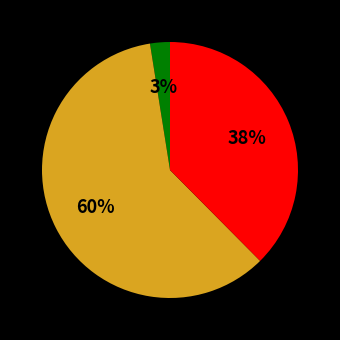

To the nearest percent, what is the average slice percentage?

33%